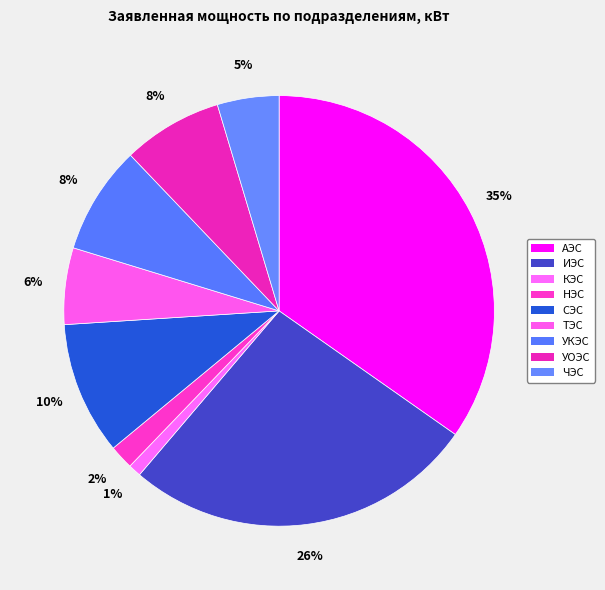

To the nearest percent, what portion does ИЭС represent?

26%